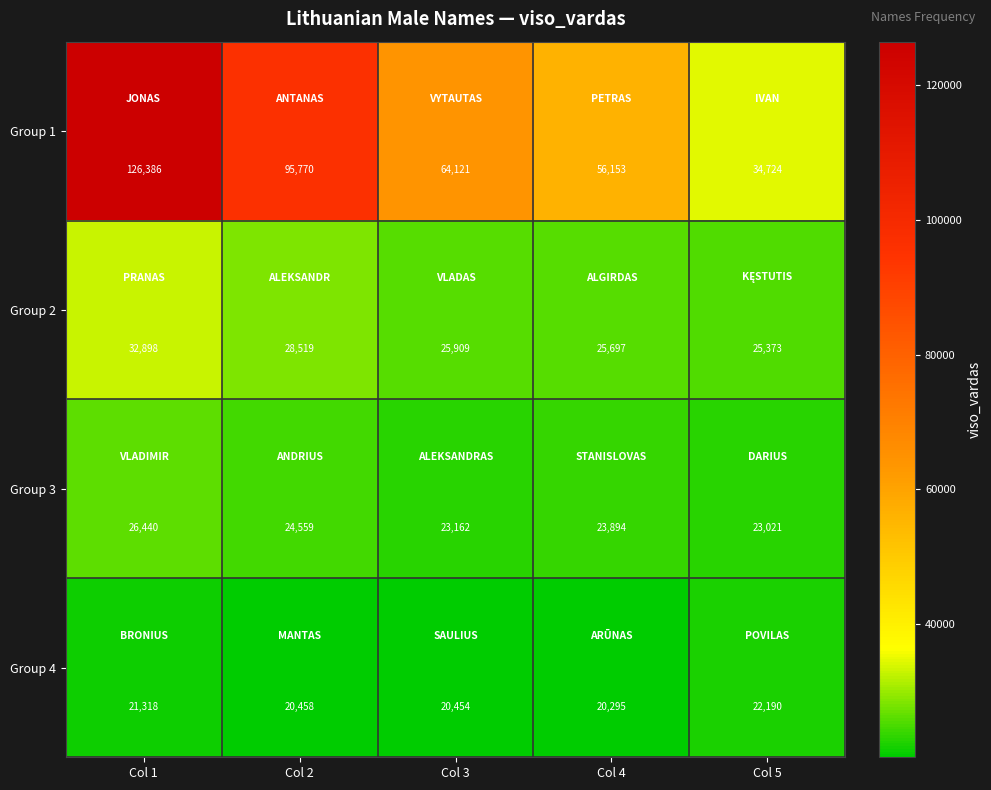

Where does the Group 2 series first go above 25909?

Col 1